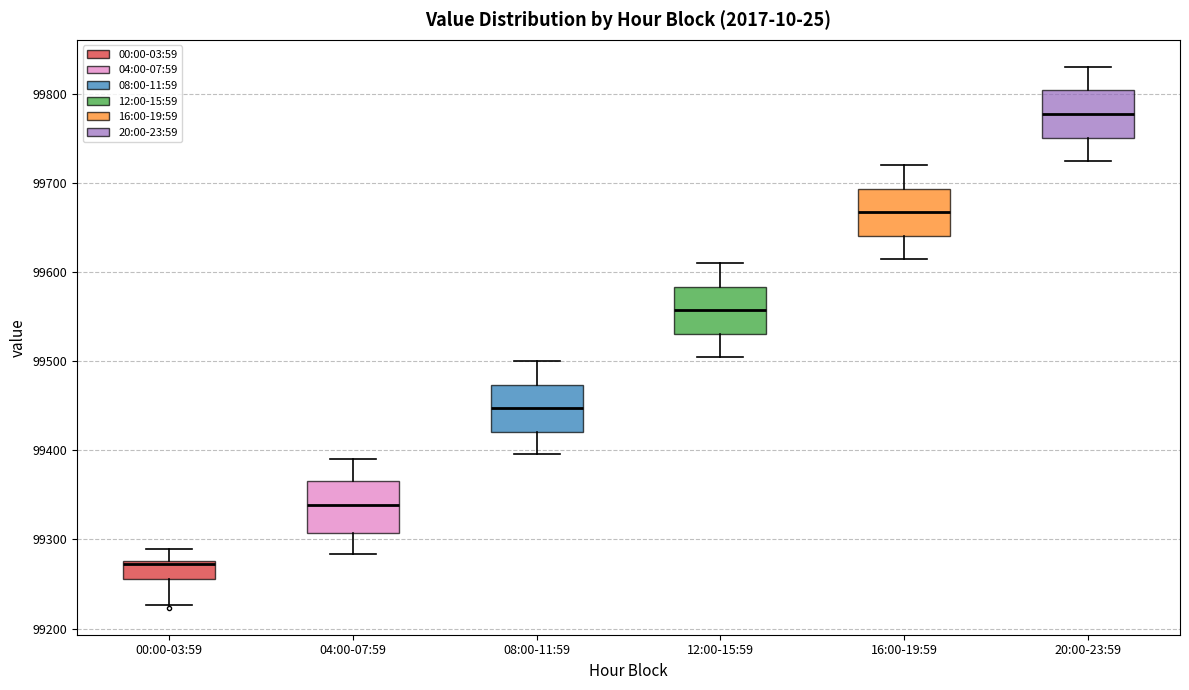

Where does the lower whisker of the box for 04:00-07:59 end on the y-axis? The values are not printed on the chart, so give them approximately, as read against the axis.

99280